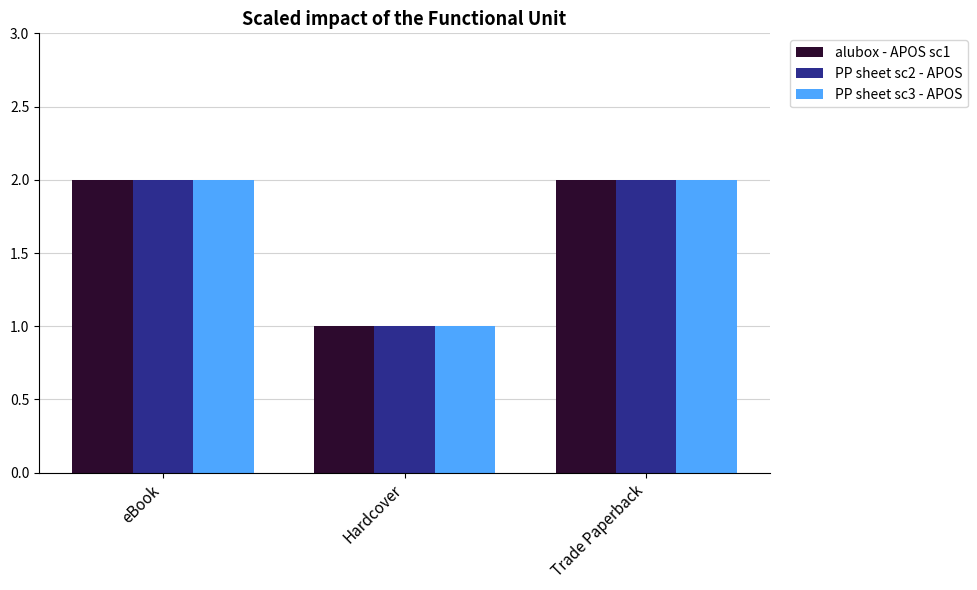

What is the label of the 1st bar from the left?

eBook